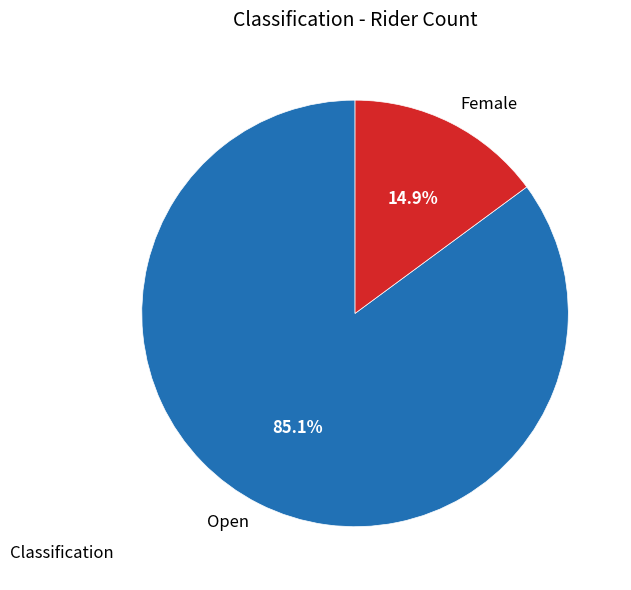

Which category has the biggest portion of the pie?

Open